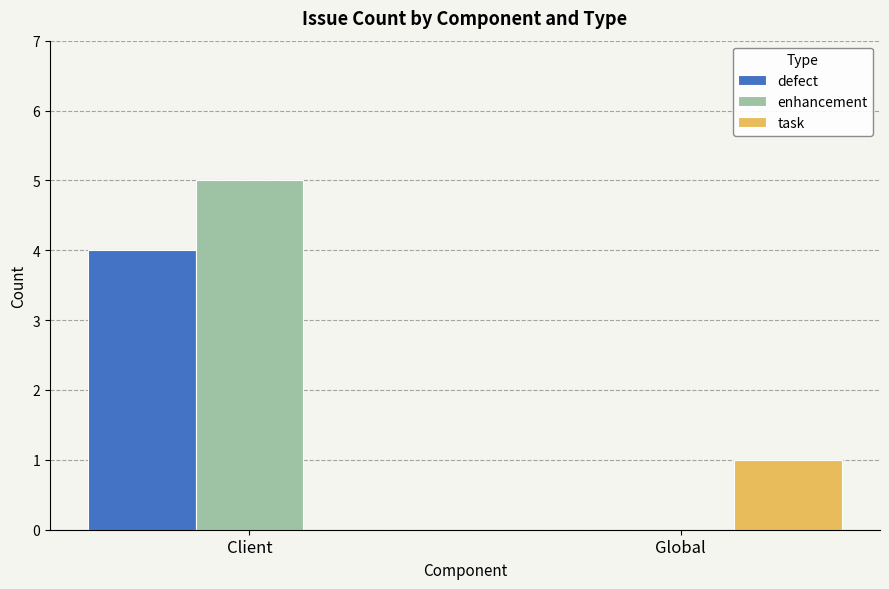

What is the maximum value shown in the chart?

5